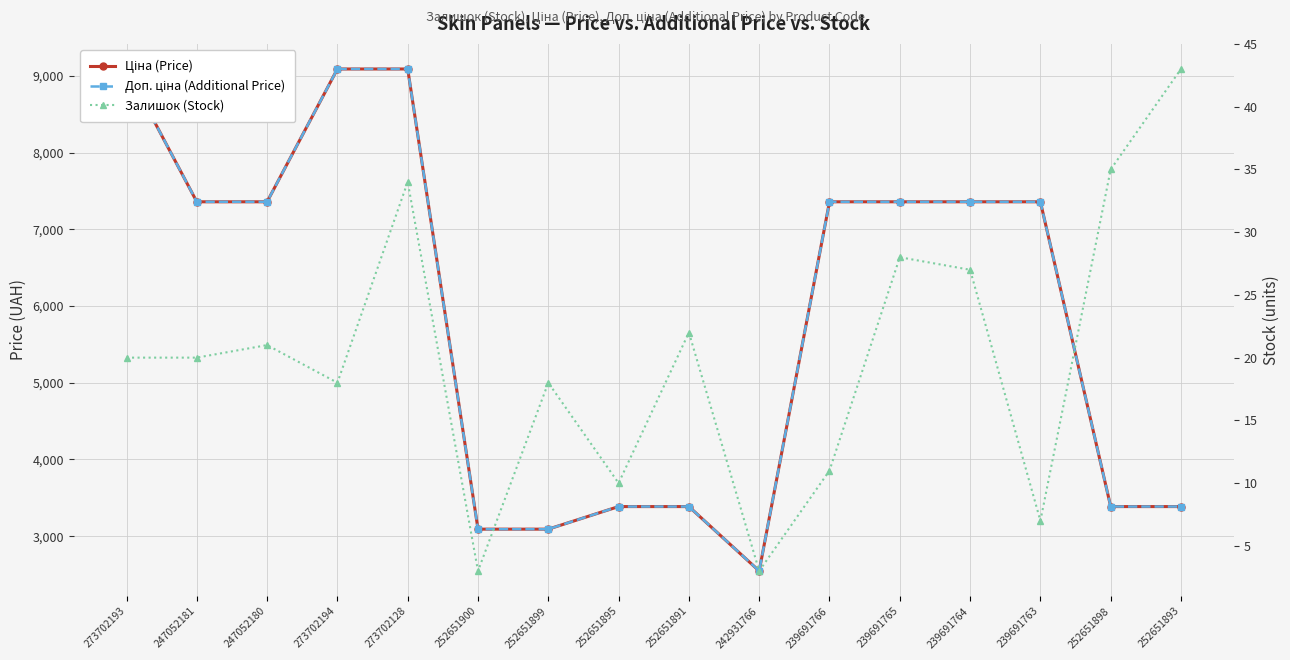

The value of Залишок (Stock) at 239691764 is 27.0. True or false?

True